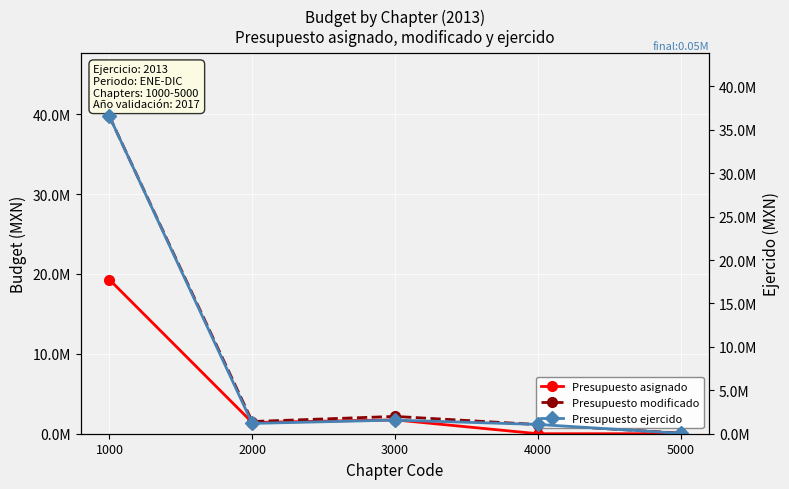

The value of Presupuesto ejercido at 3000 is 1568729.5. True or false?

True